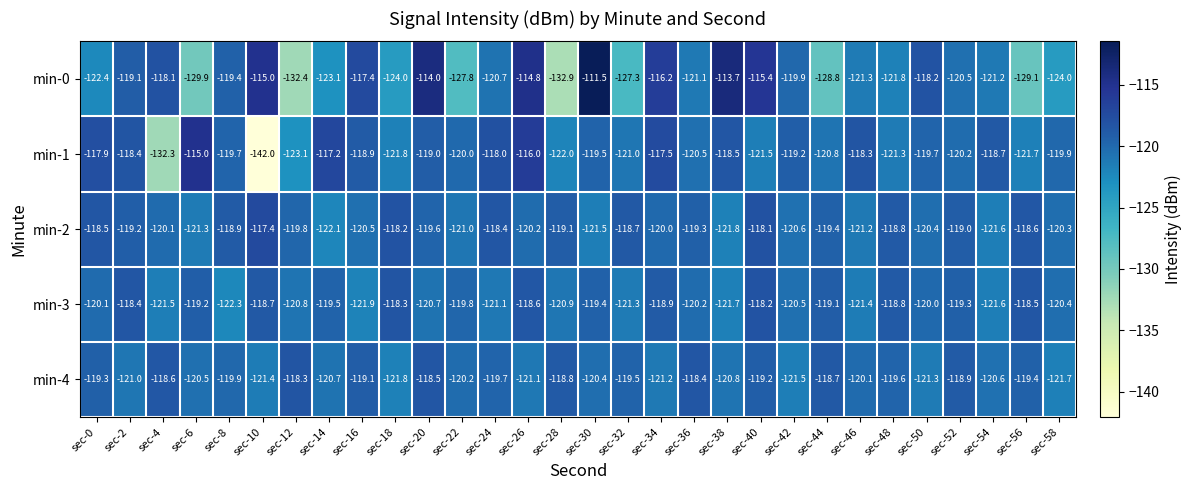

What is the sum of all min-4 values?

-3600.2